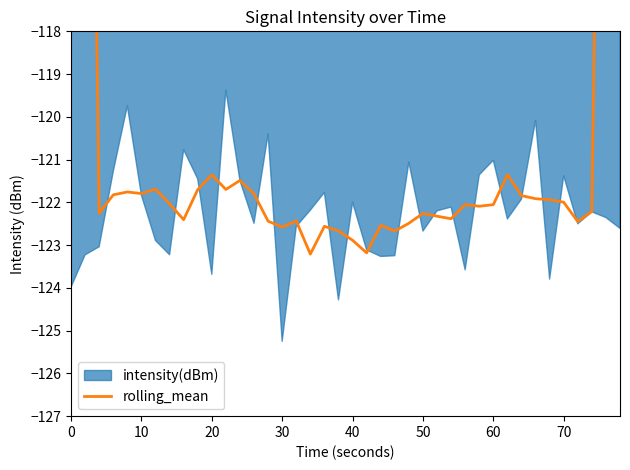

How many lines are shown in the chart?

1